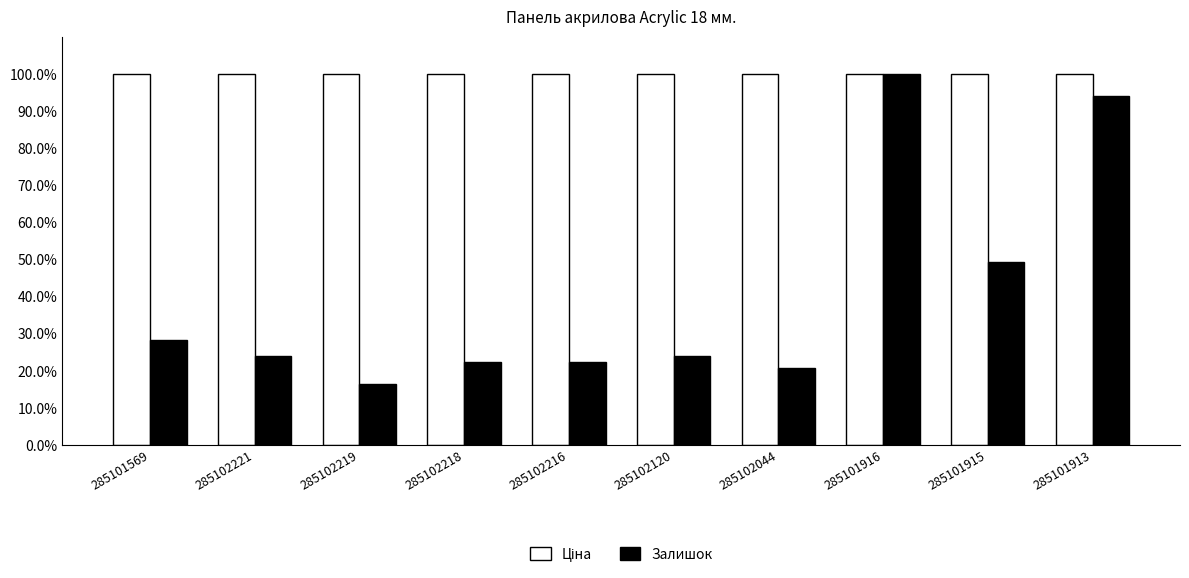

Which category has the highest value in the Залишок series?

285101916